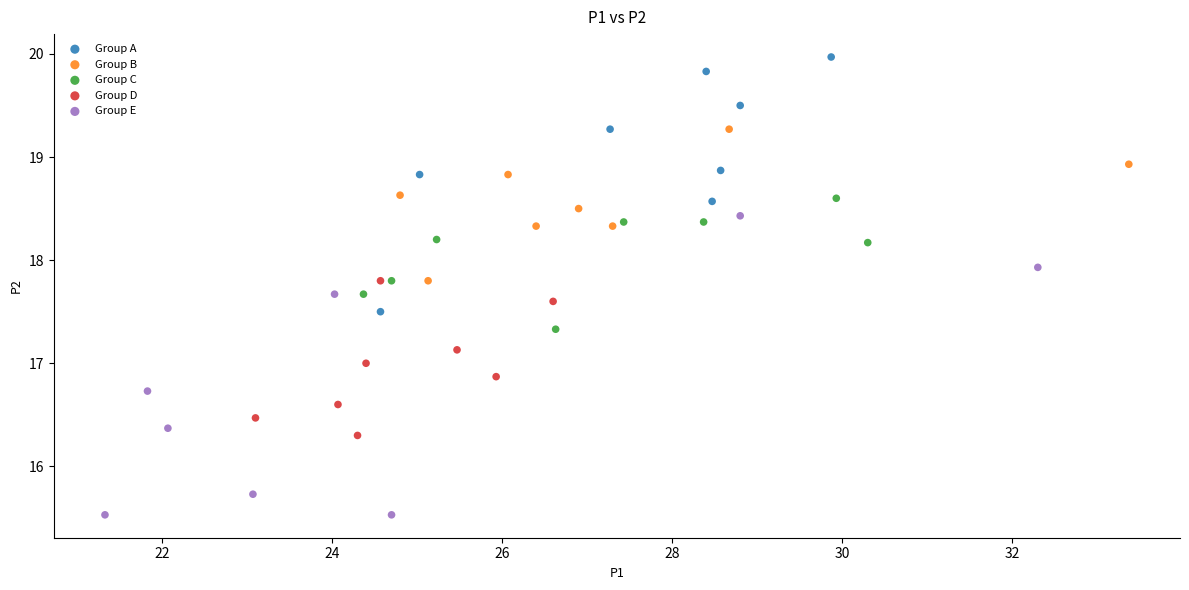

Which series has the largest Y range (max minus min)?

Group E